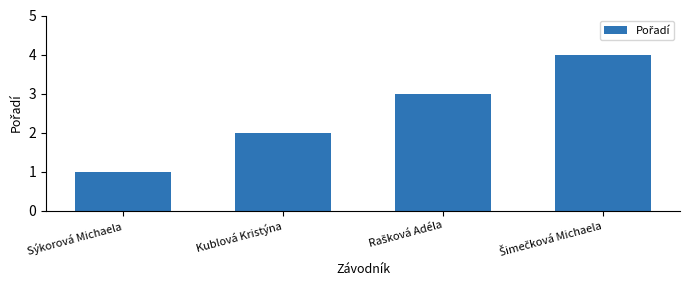

What is the difference between the maximum and minimum values?

3